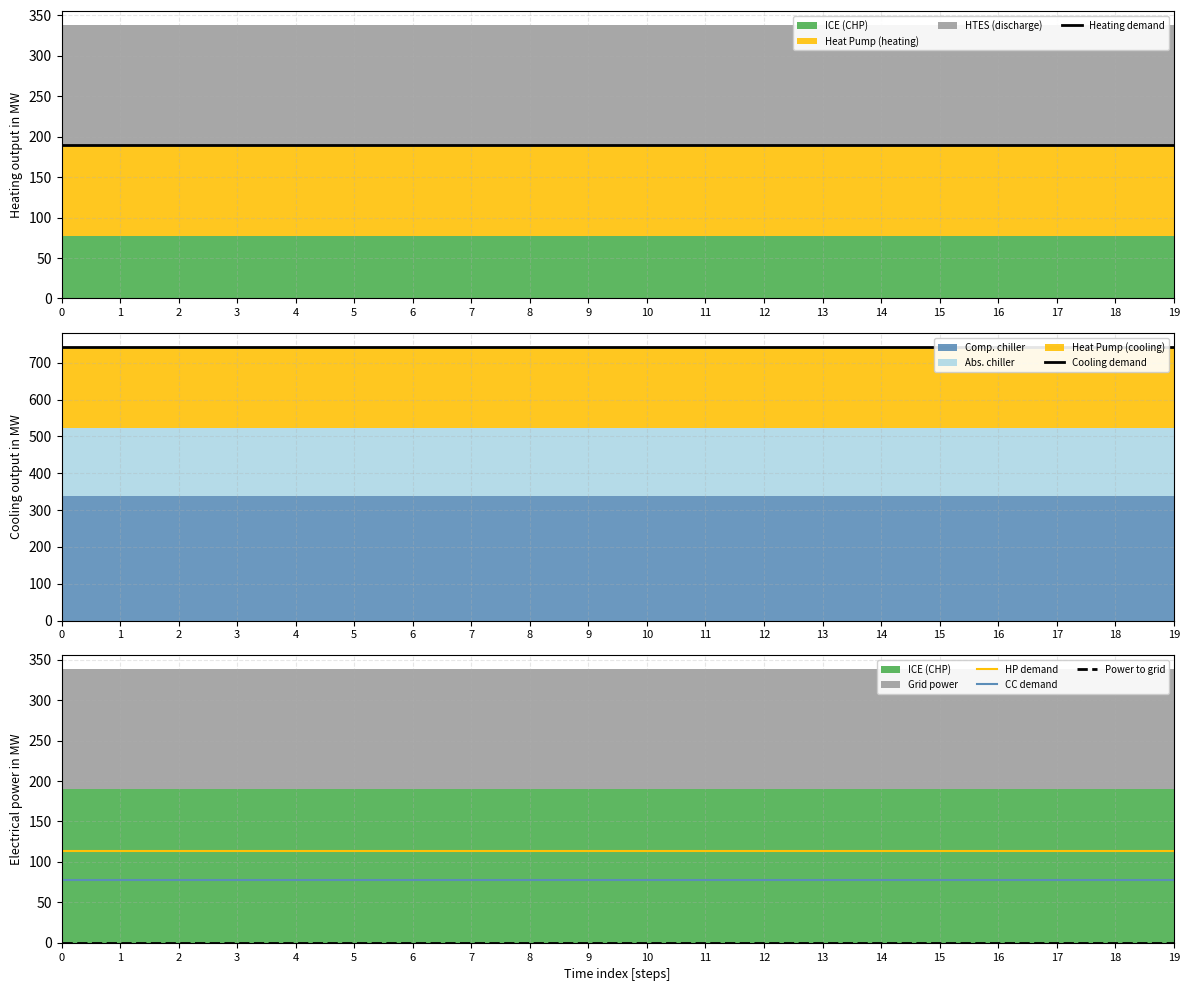

True or false: Power to grid and Heating demand cross at least once.

False